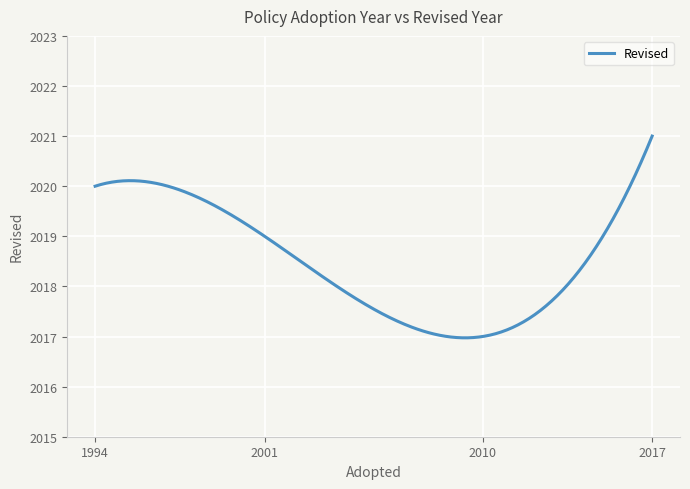

What is the minimum value shown in the chart?

2017.0